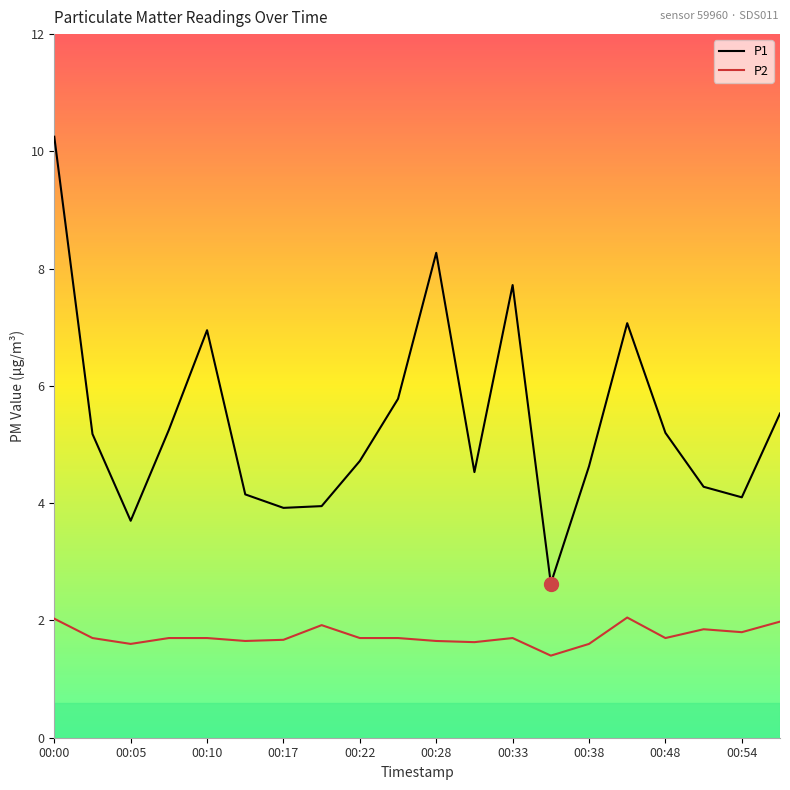

Rank the series by their maximum value, from lowest to highest.

P2, P1